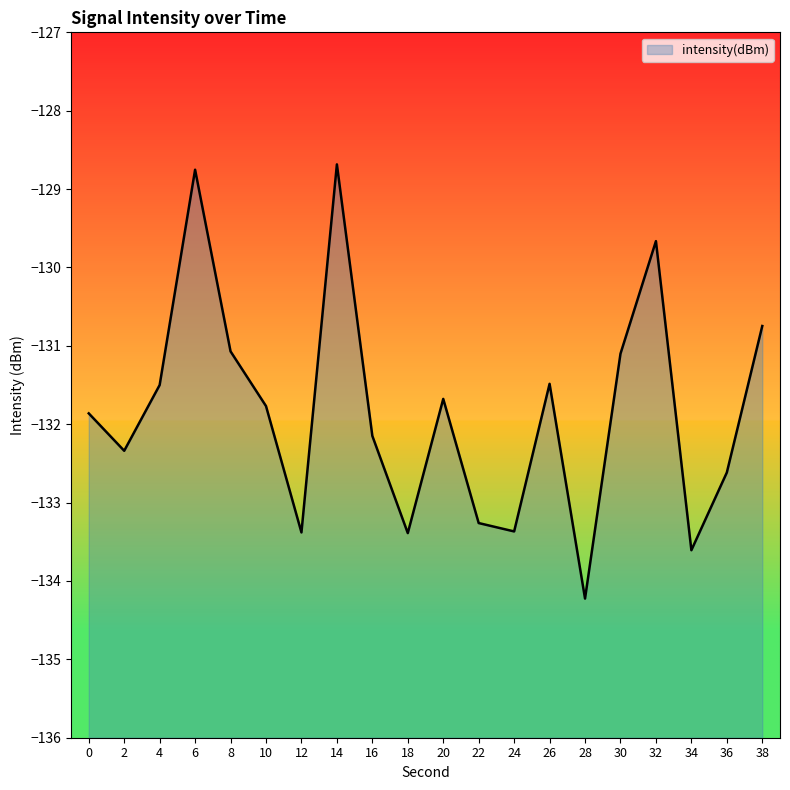

What is the maximum value shown in the chart?

-128.7